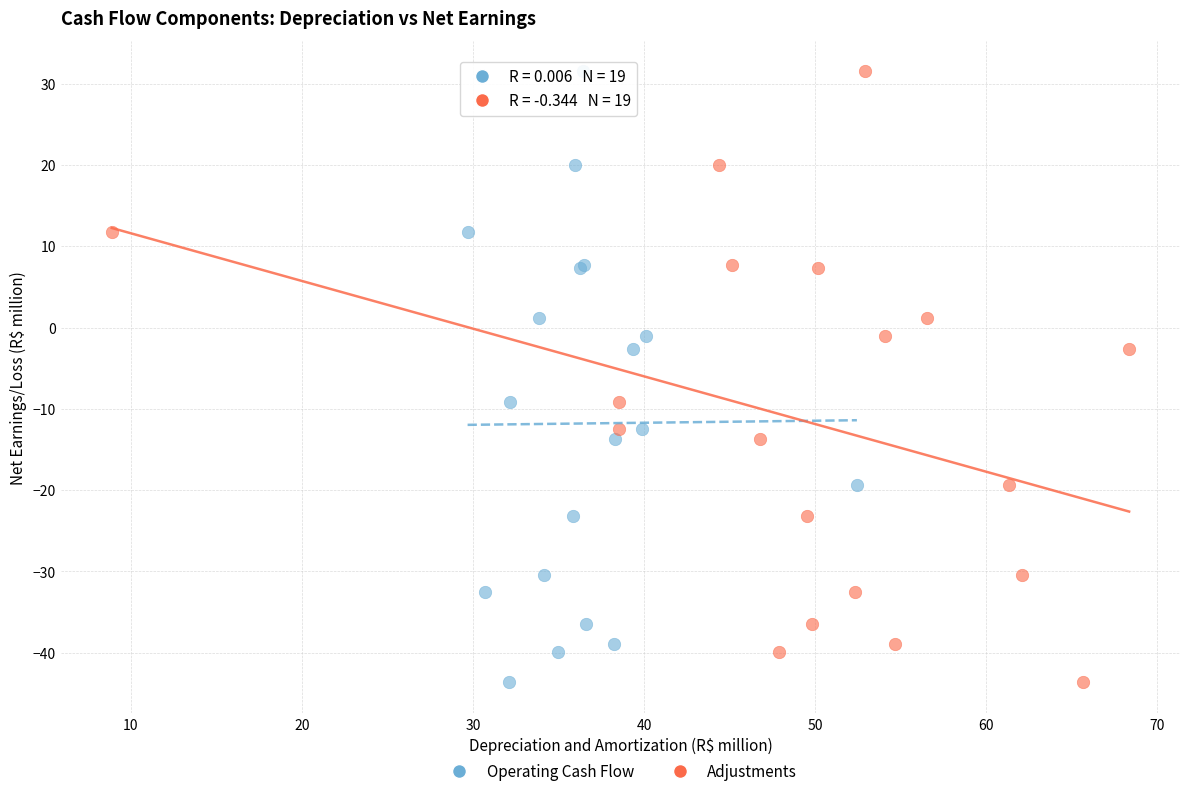

What are all the series names shown in the legend?

Operating Cash Flow, Adjustments